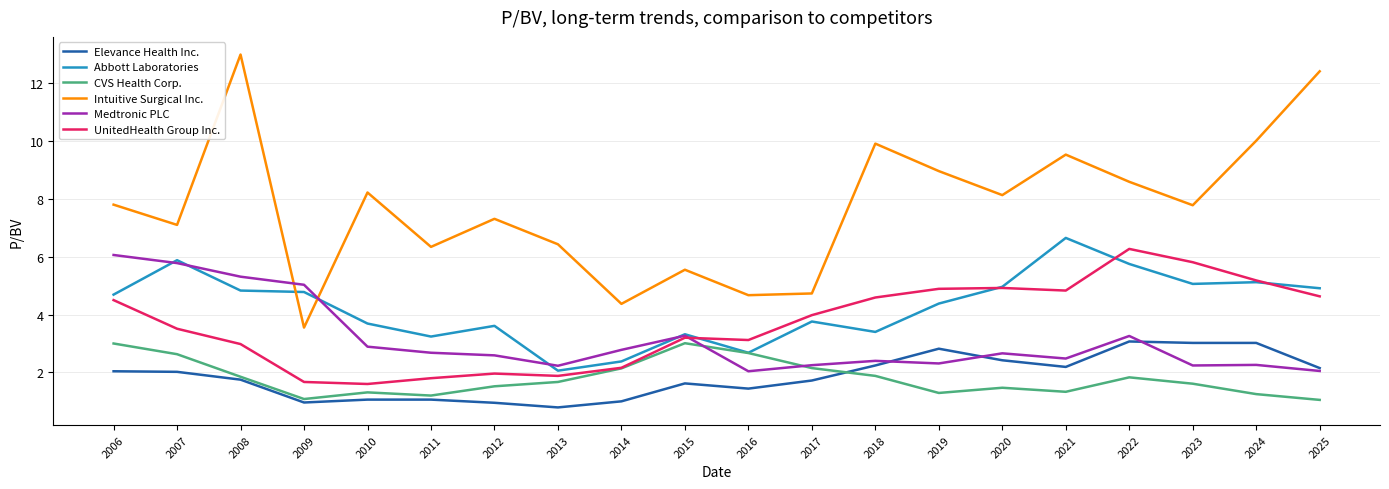

Which series has the widest spread of values?

Intuitive Surgical Inc.